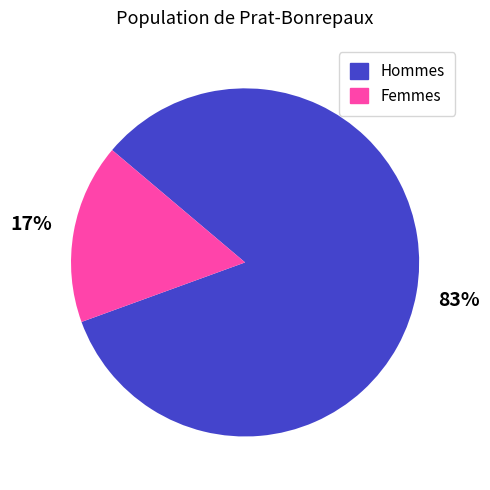

Does any single category account for the majority?

Yes